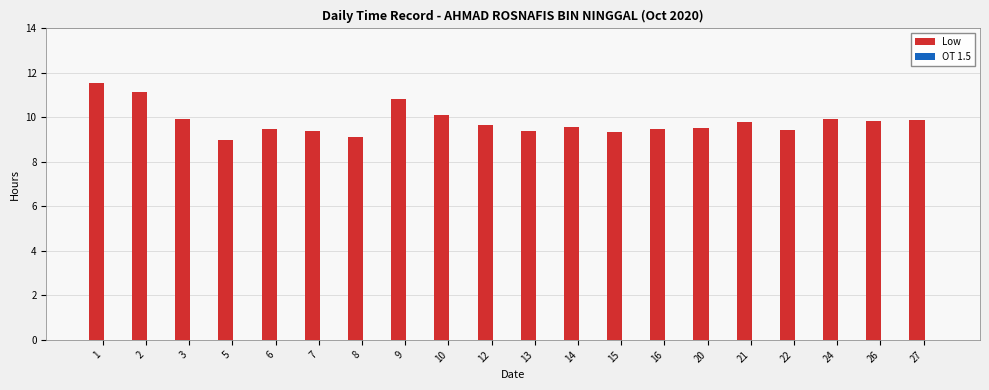

What is the minimum value shown in the chart?

9.0